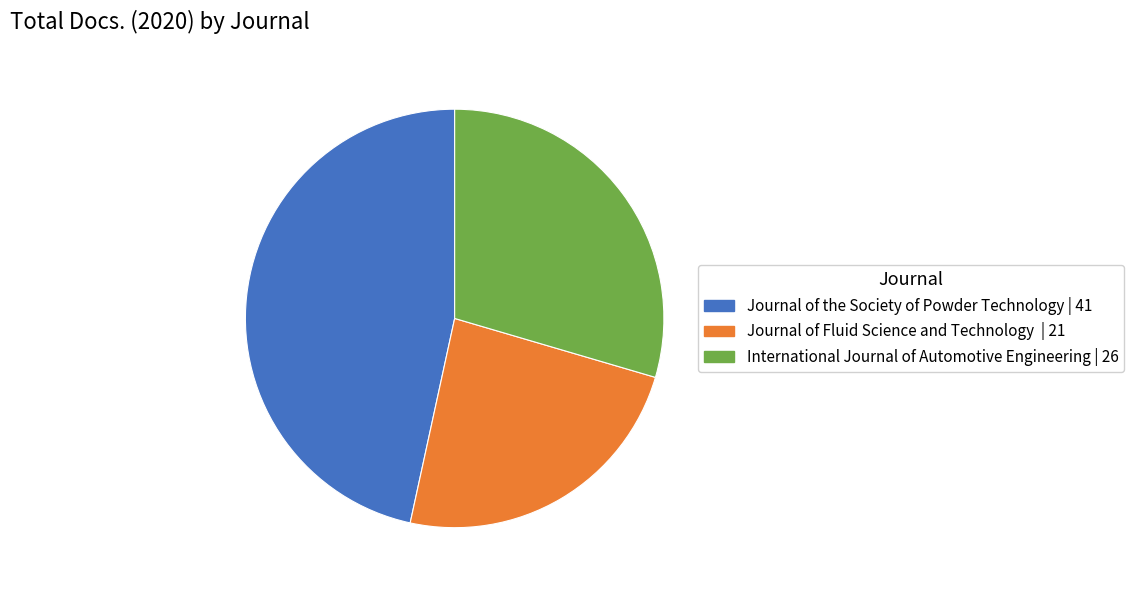

Rank the categories by value from lowest to highest.

Journal of Fluid Science and Technology | 21, International Journal of Automotive Engineering | 26, Journal of the Society of Powder Technology | 41